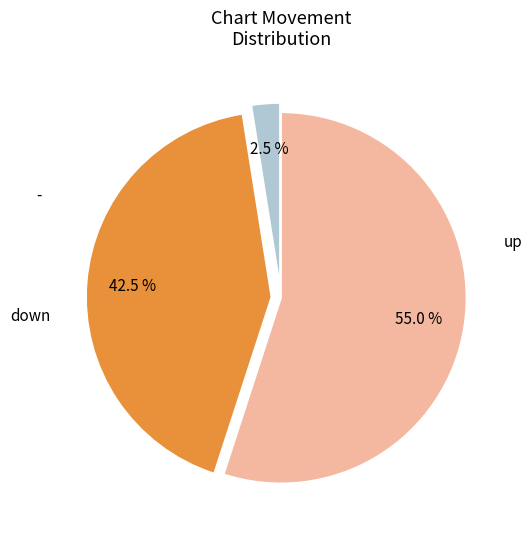

How many slices are in this pie chart?

3